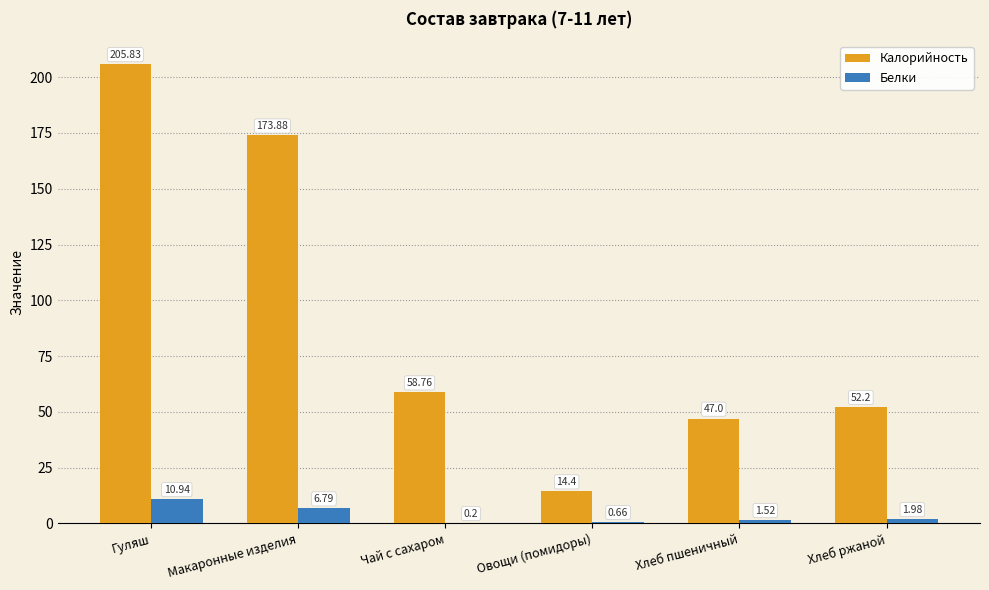

What is the sum of all Белки values?

22.1